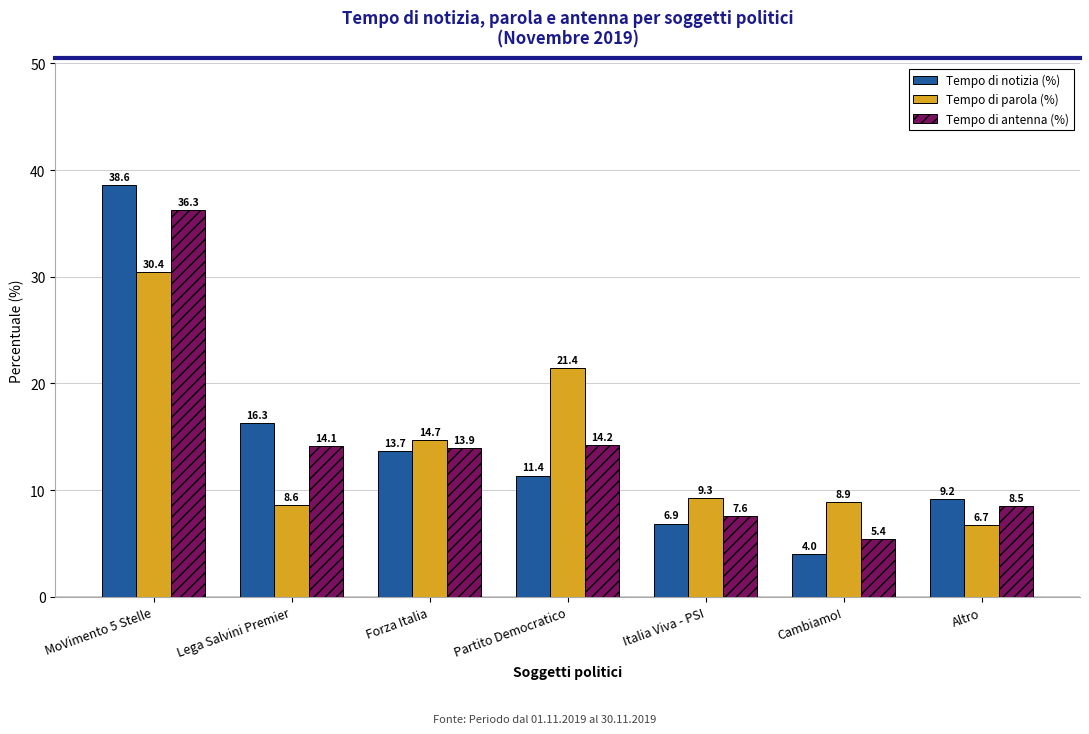

At how many categories does at least one series exceed 30?

1